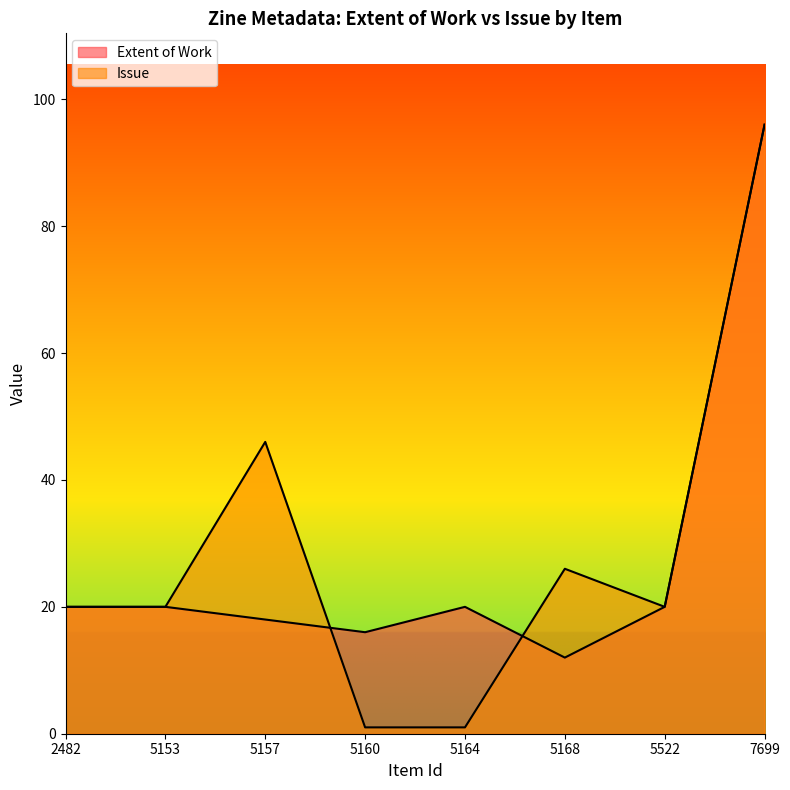

Reading right to left, list all the values displayed in this chart.

Extent of Work: 7699=96	5522=20	5168=12	5164=20	5160=16	5157=18	5153=20	2482=20
Issue: 7699=96	5522=20	5168=26	5164=1	5160=1	5157=46	5153=20	2482=20